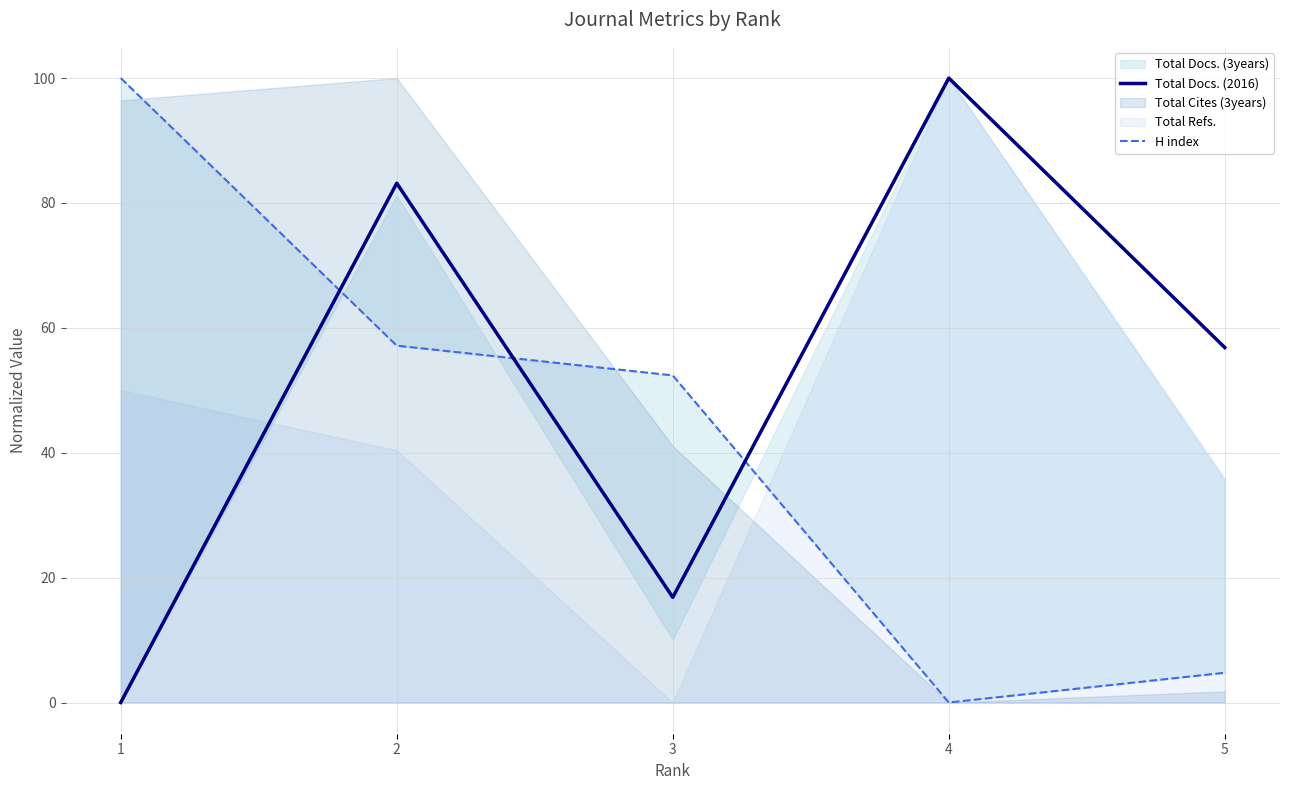

What is the value of the H index point at the 3rd from the left?

52.4